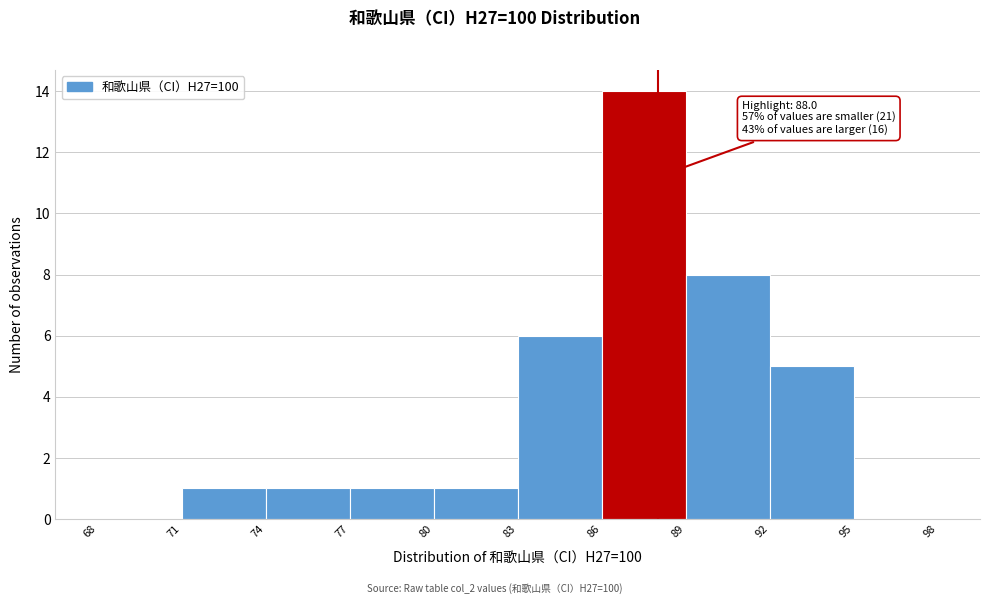

Over which range of the x-axis is the bar tallest?

86 to 89